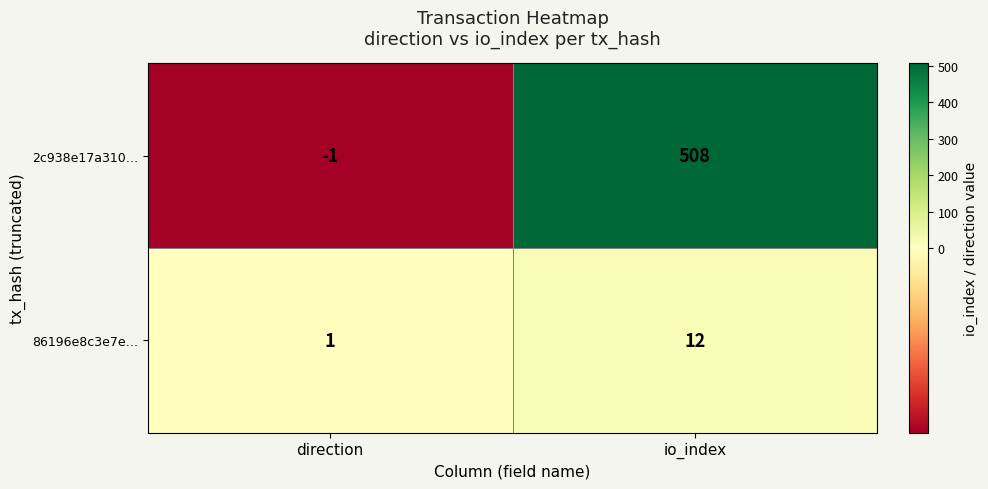

What is the difference between the highest and lowest values at direction?

2